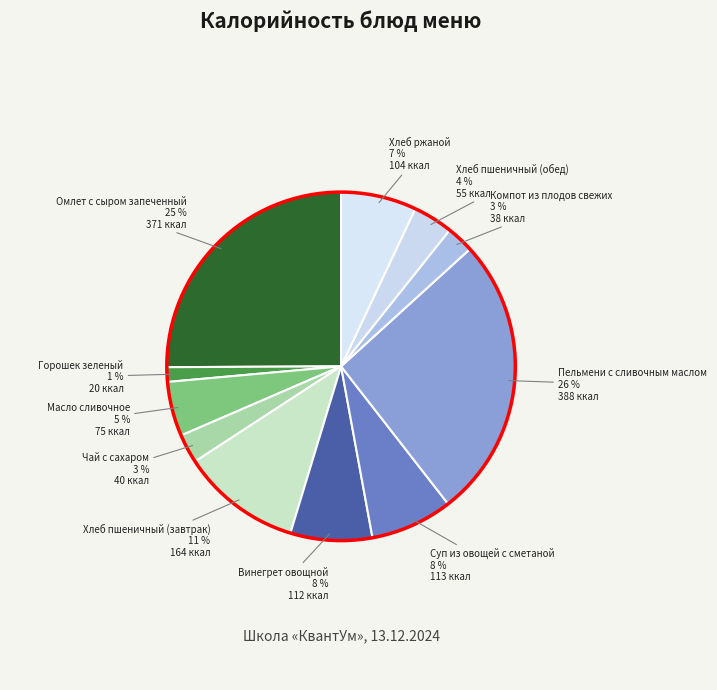

Is it true that Горошек зеленый is 11% of the pie?

False